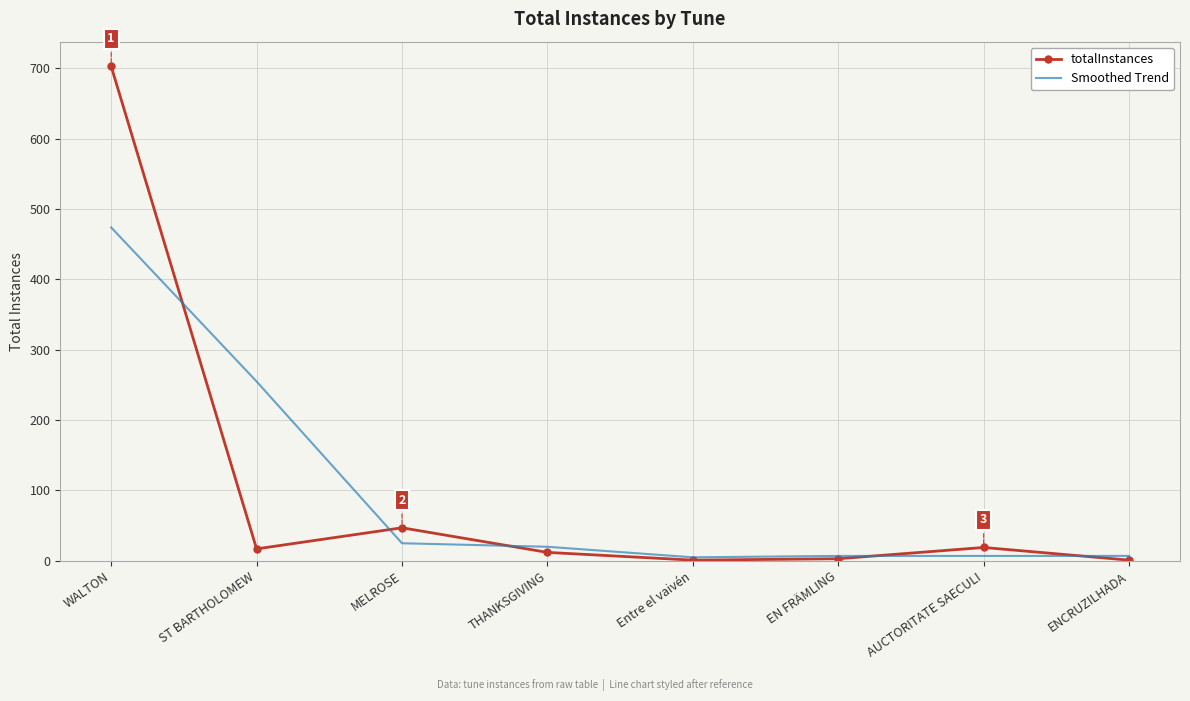

Rank the series at MELROSE from lowest to highest value.

Smoothed Trend, totalInstances